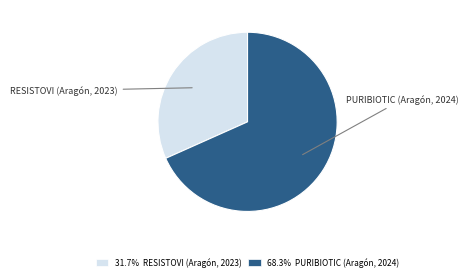

Is there any slice that represents more than half of the pie?

Yes